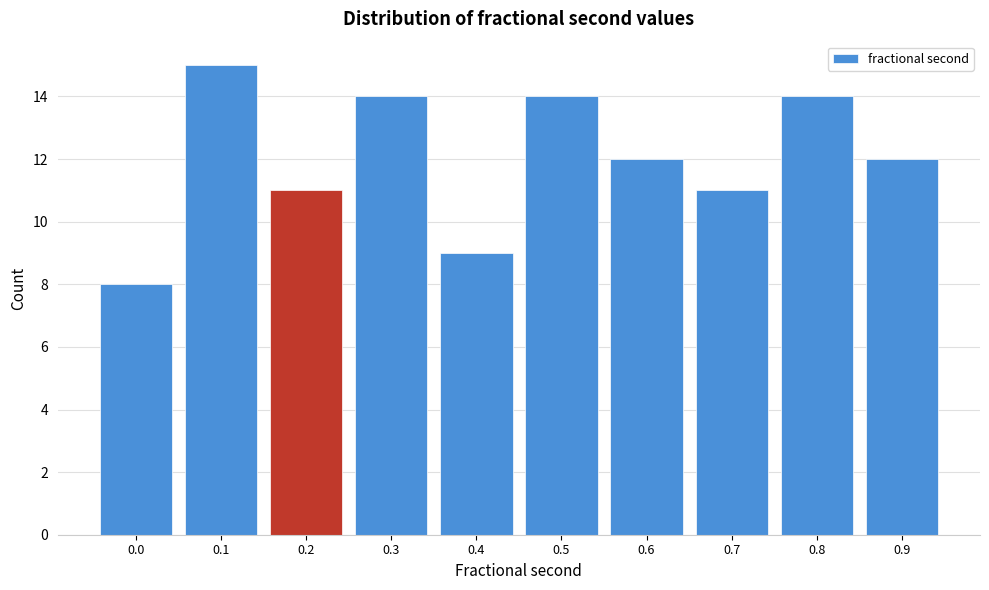

Reading left to right, transcribe all the data shown in this chart.

0.0=8	0.1=15	0.2=11	0.3=14	0.4=9	0.5=14	0.6=12	0.7=11	0.8=14	0.9=12